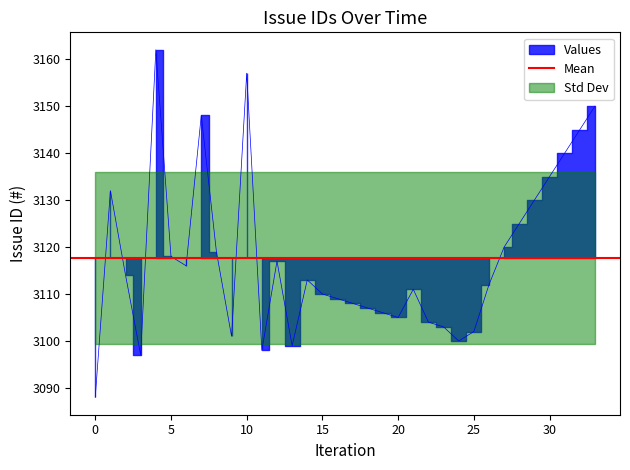

What is the ratio of the value at 33 to the value at 14?

1.0